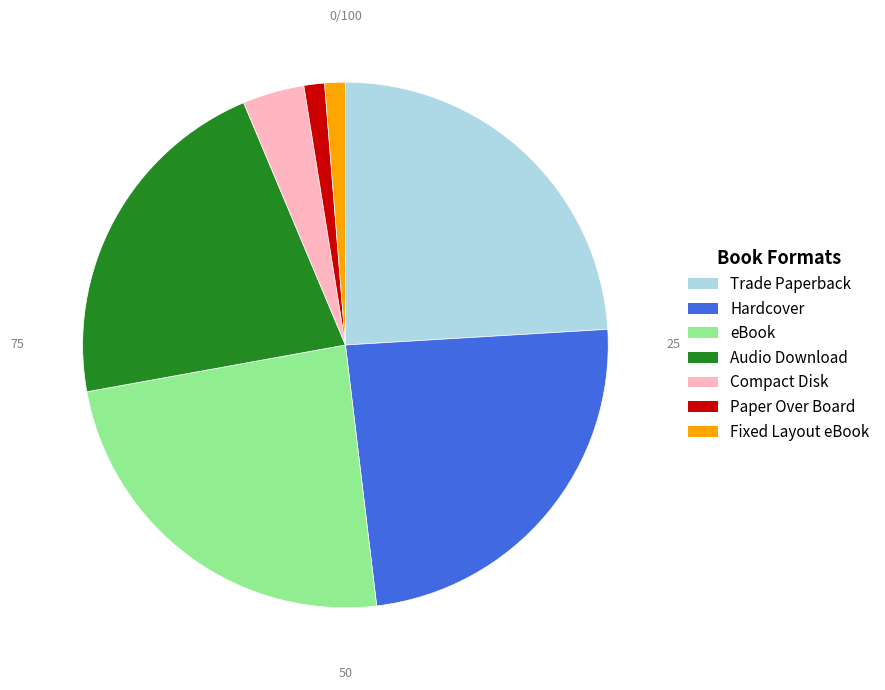

Which has a higher value, Fixed Layout eBook or Compact Disk?

Compact Disk